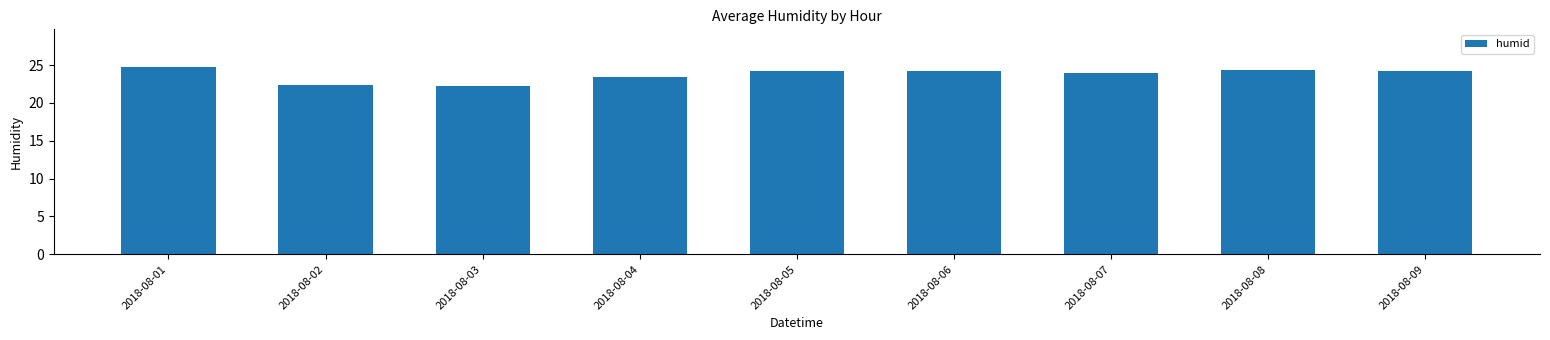

At which label does the data first exceed 24?

2018-08-01